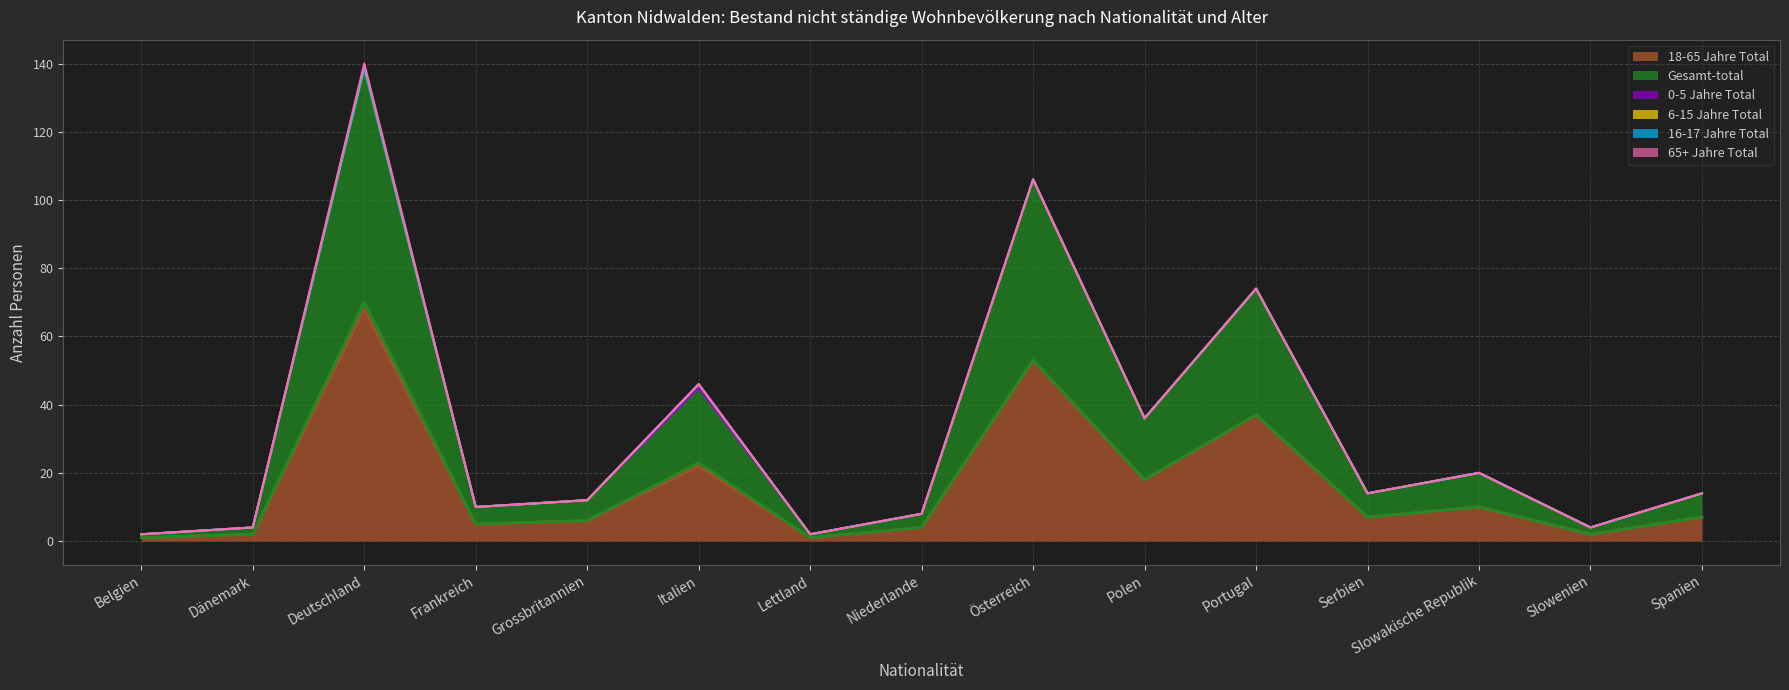

How many lines are shown in the chart?

6